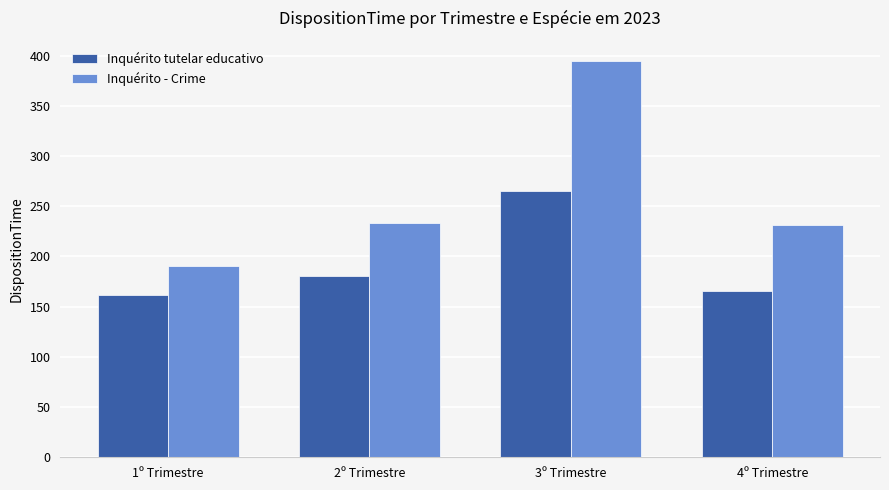

What is the difference between the maximum and minimum values in the Inquérito - Crime series?

205